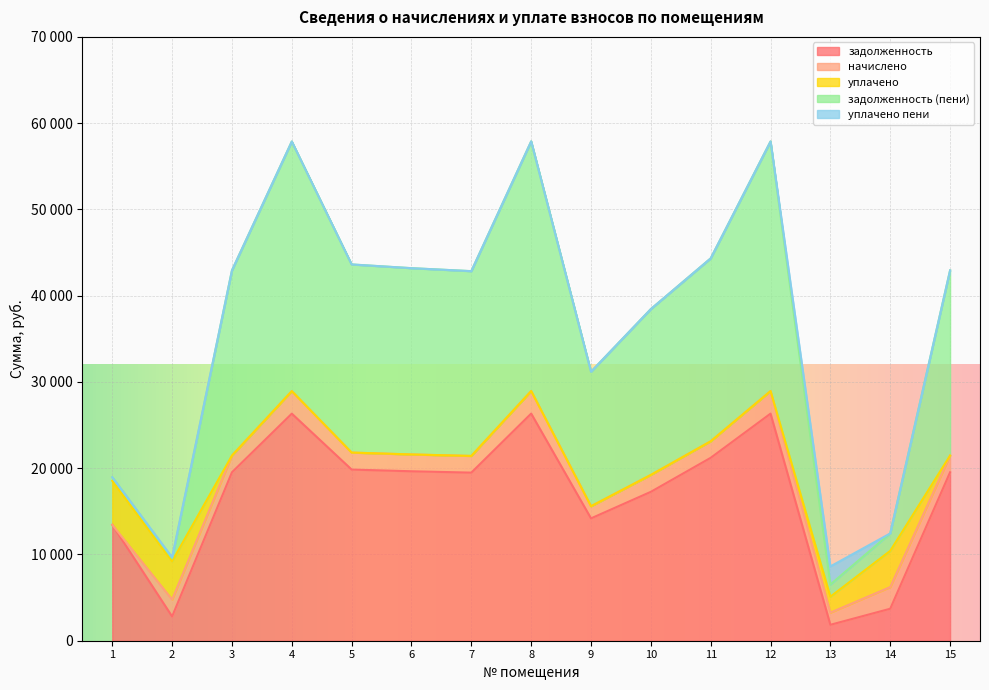

What is the total value across all series at 9?

31181.9